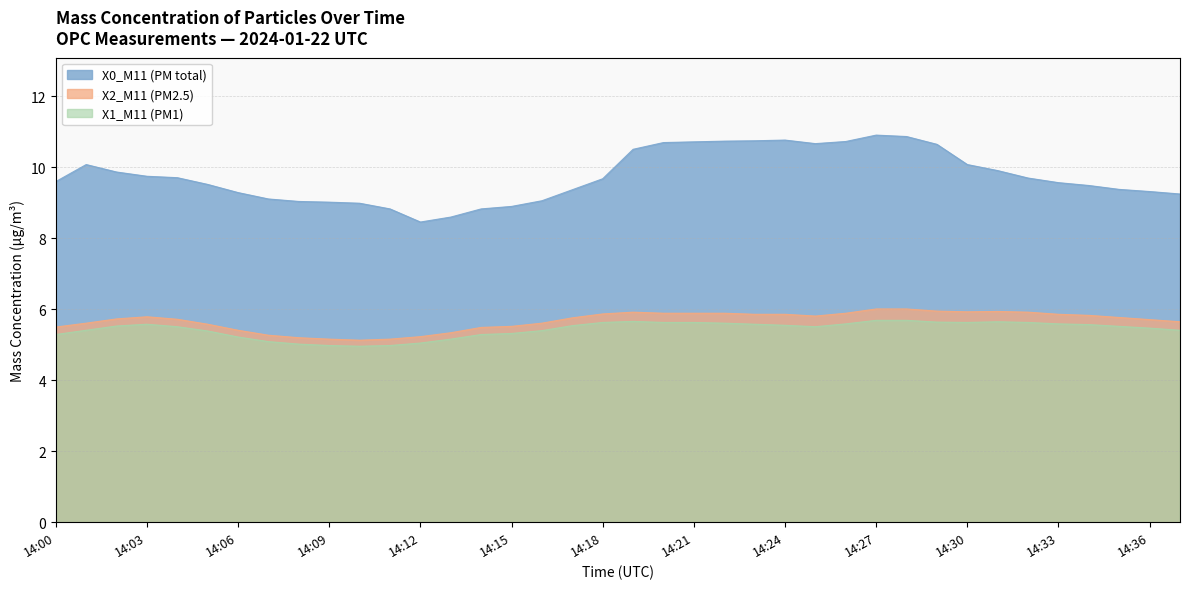

What is the difference between the maximum and minimum values in the X1_M11 (PM1) series?

0.7